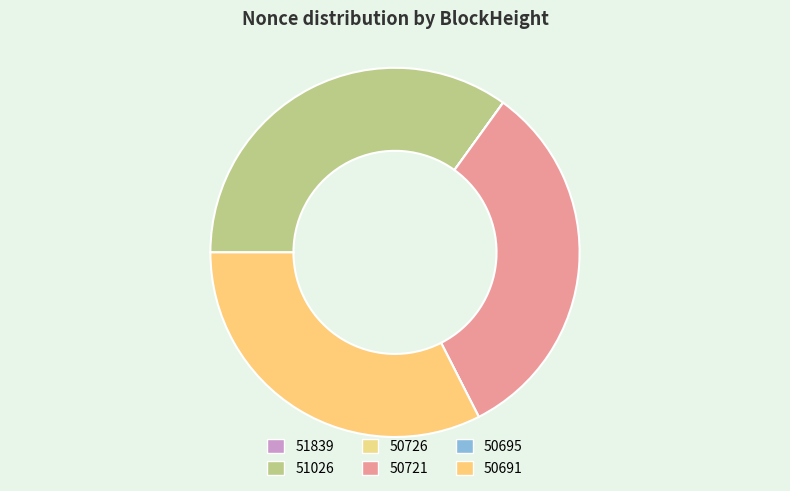

Is the sum of 50721 and 50691 greater than half?

Yes